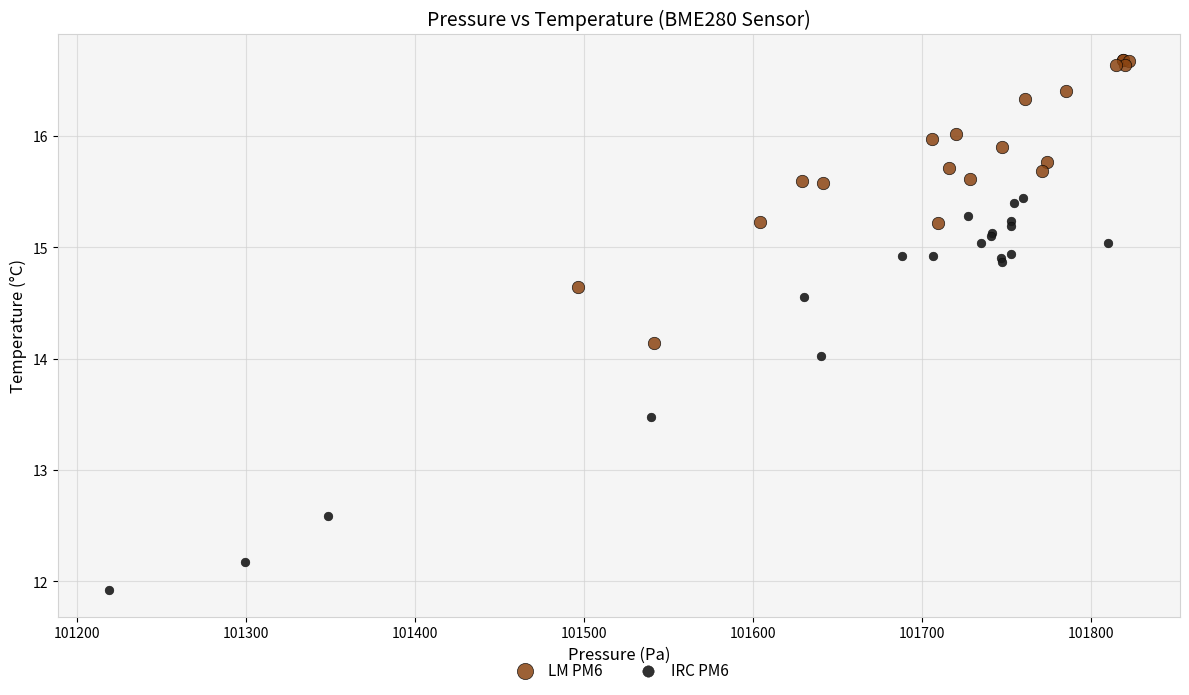

Which series contains the lowest Y value?

IRC PM6